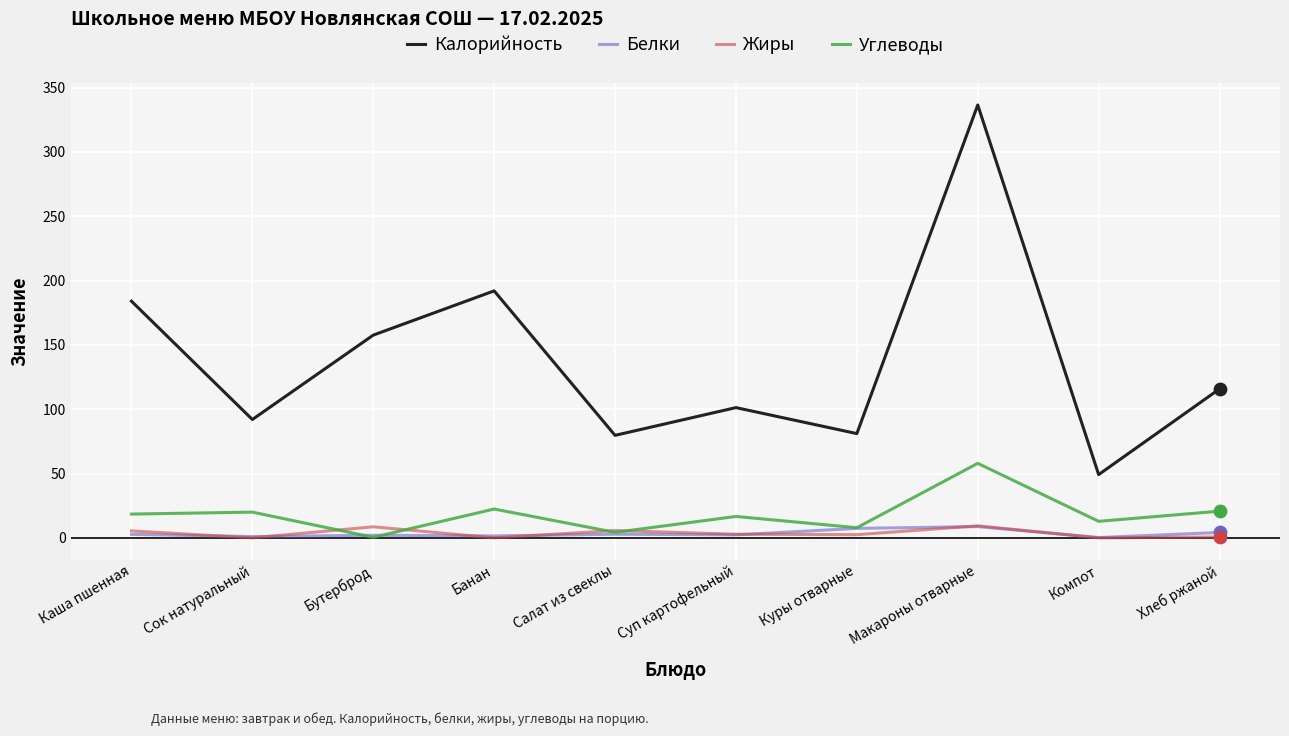

Which series has the largest total across all categories?

Калорийность